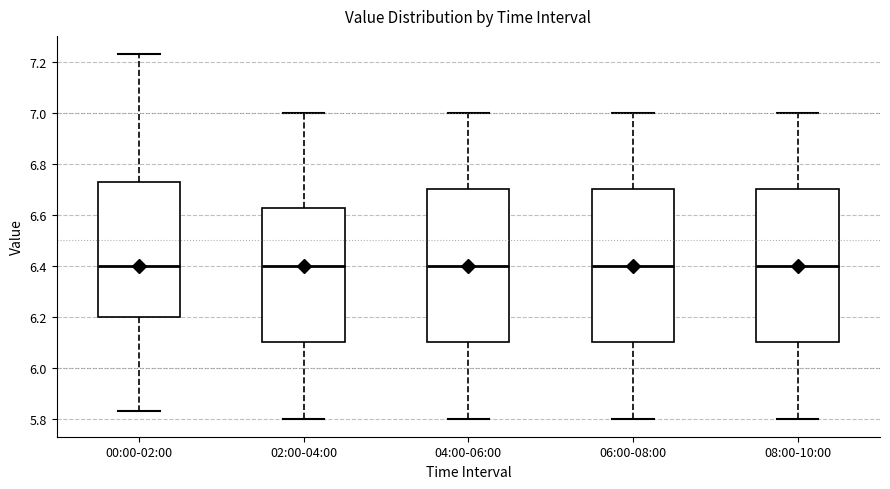

Reading left to right, transcribe this box plot: for each box, give where its median line is, the range the box spans, and where its two whiskers end, as read against the y-axis. The values are not printed on the chart, so give them approximately, as read against the axis.

00:00-02:00: median 6.40, box 6.20 to 6.74, whiskers 5.84 to 7.24
02:00-04:00: median 6.40, box 6.10 to 6.62, whiskers 5.80 to 7.00
04:00-06:00: median 6.40, box 6.10 to 6.70, whiskers 5.80 to 7.00
06:00-08:00: median 6.40, box 6.10 to 6.70, whiskers 5.80 to 7.00
08:00-10:00: median 6.40, box 6.10 to 6.70, whiskers 5.80 to 7.00